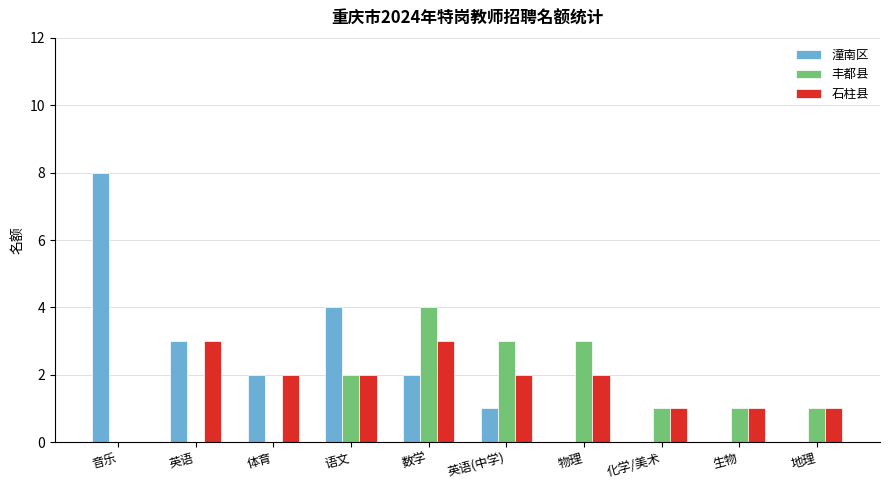

Which series has the largest total across all categories?

潼南区